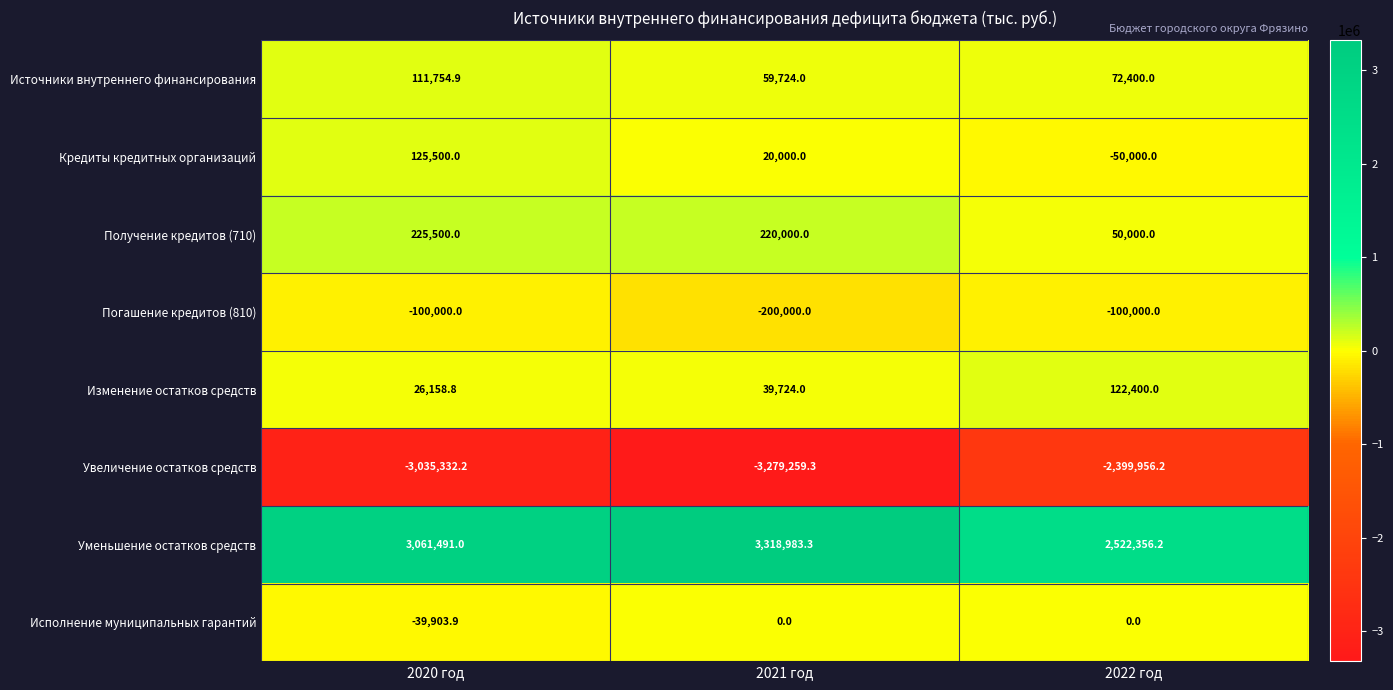

Reading right to left, what are all the values shown in this chart?

Источники внутреннего финансирования: 2022 год=72400.0	2021 год=59724.0	2020 год=111754.9
Кредиты кредитных организаций: 2022 год=-50000.0	2021 год=20000.0	2020 год=125500.0
Получение кредитов (710): 2022 год=50000.0	2021 год=220000.0	2020 год=225500.0
Погашение кредитов (810): 2022 год=-100000.0	2021 год=-200000.0	2020 год=-100000.0
Изменение остатков средств: 2022 год=122400.0	2021 год=39724.0	2020 год=26158.8
Увеличение остатков средств: 2022 год=-2399956.2	2021 год=-3279259.3	2020 год=-3035332.2
Уменьшение остатков средств: 2022 год=2522356.2	2021 год=3318983.3	2020 год=3061491.0
Исполнение муниципальных гарантий: 2022 год=0.0	2021 год=0.0	2020 год=-39903.9